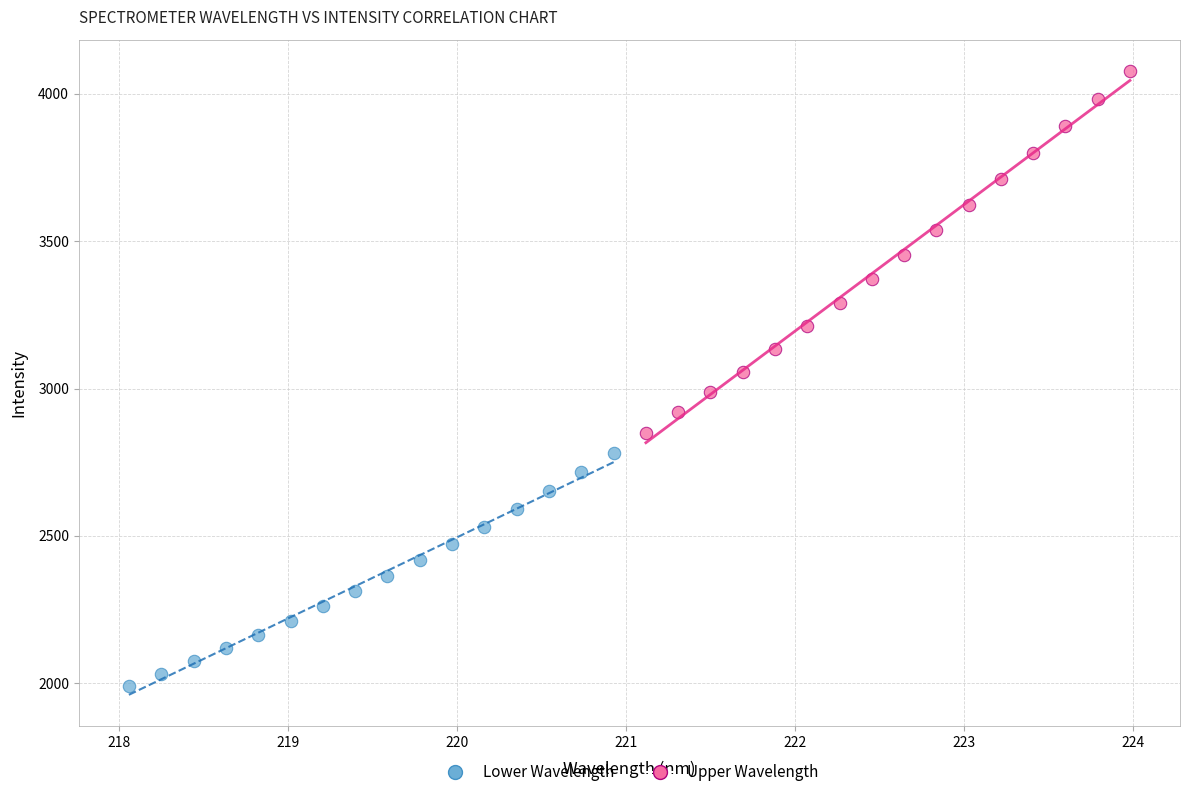

Which series has the largest Y range (max minus min)?

Upper Wavelength